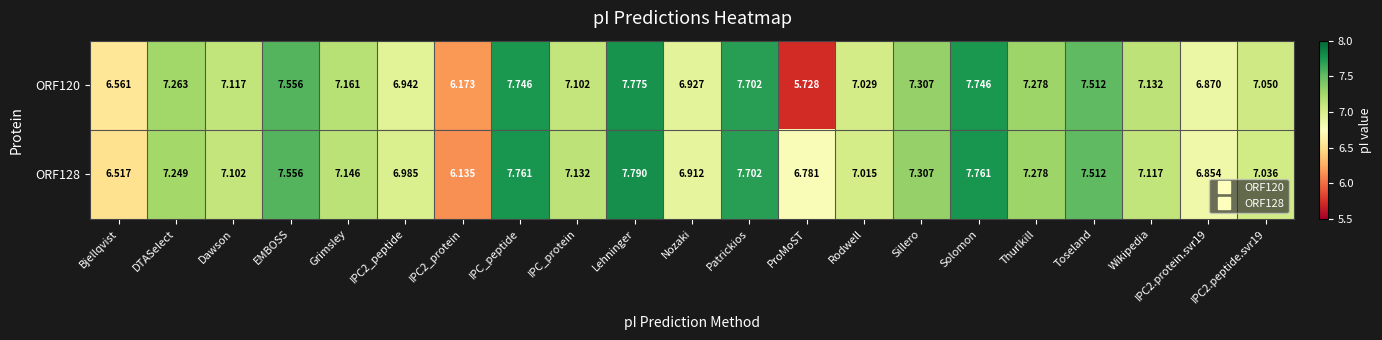

At which category does the chart reach its peak across all series?

Lehninger